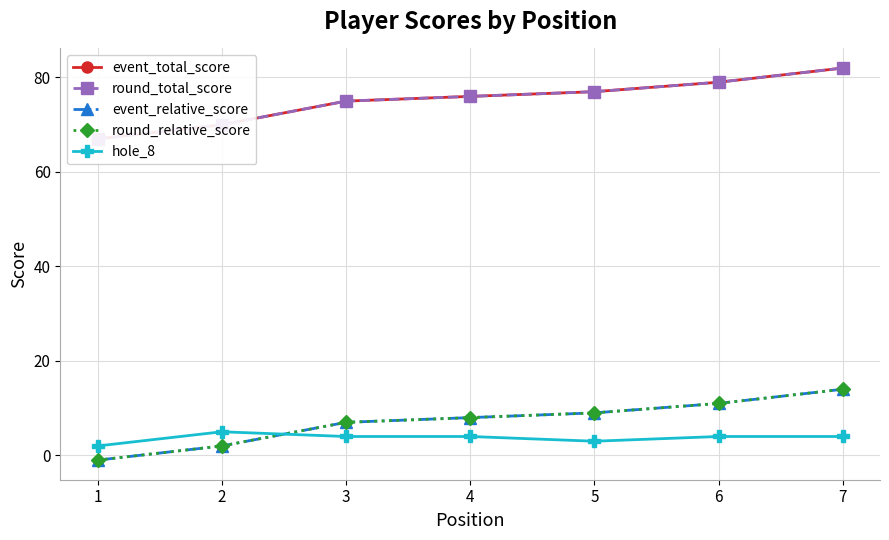

How many lines are shown in the chart?

5